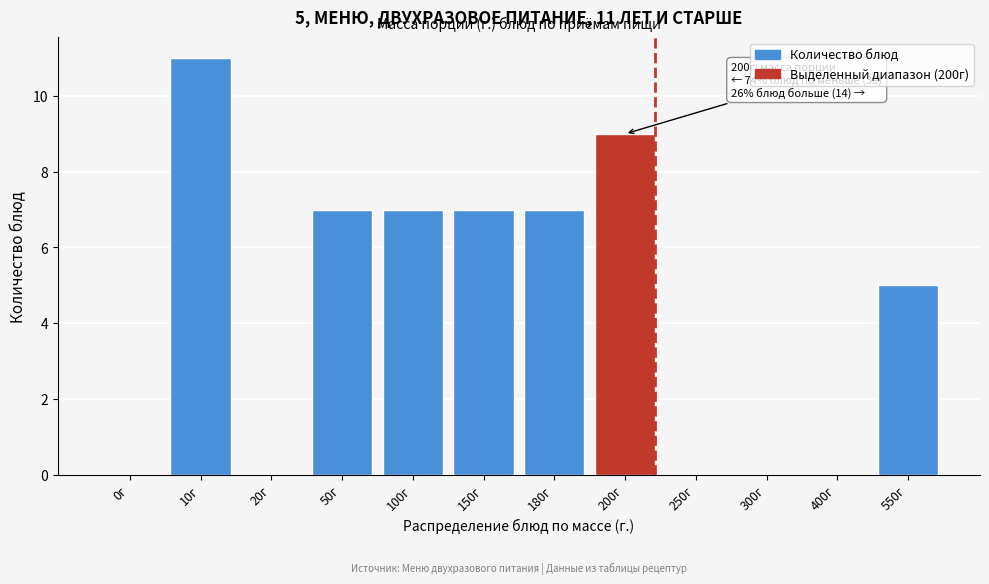

Reading right to left, list all the values displayed in this chart.

550г=5	400г=0	300г=0	250г=0	200г=9	180г=7	150г=7	100г=7	50г=7	20г=0	10г=11	0г=0